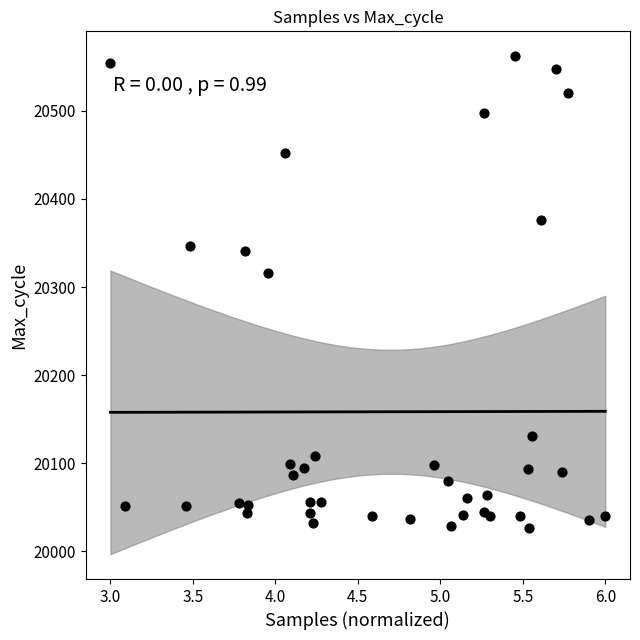

What Y value in the scatter plot is closest to 20294?

20316